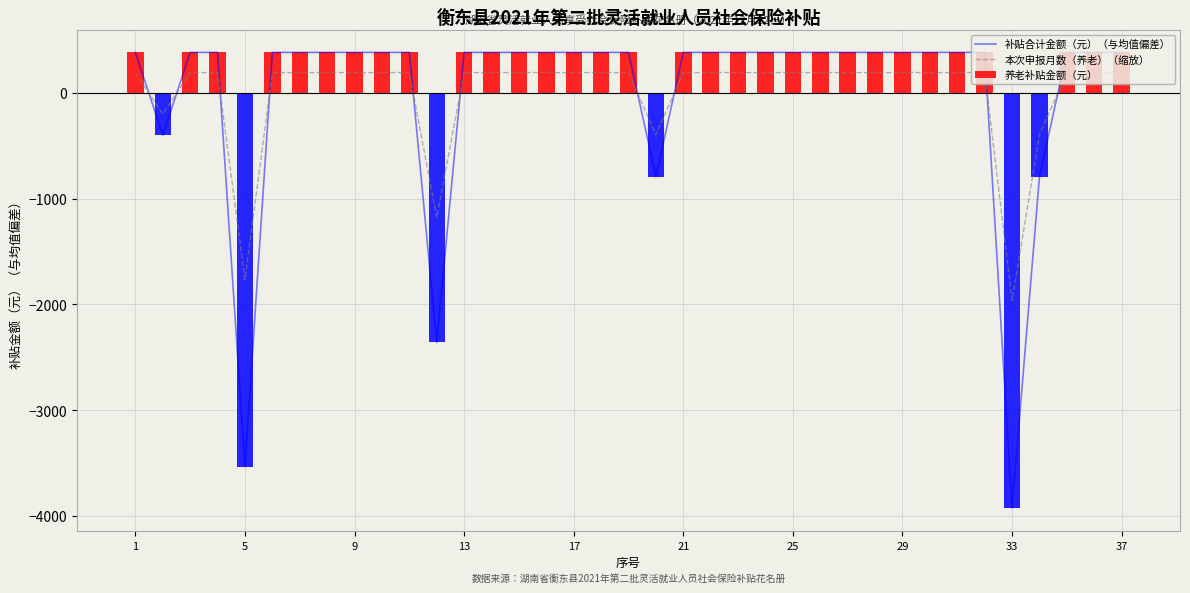

True or false: 补贴合计金额（元） has a value of 190.5 at 11.

True